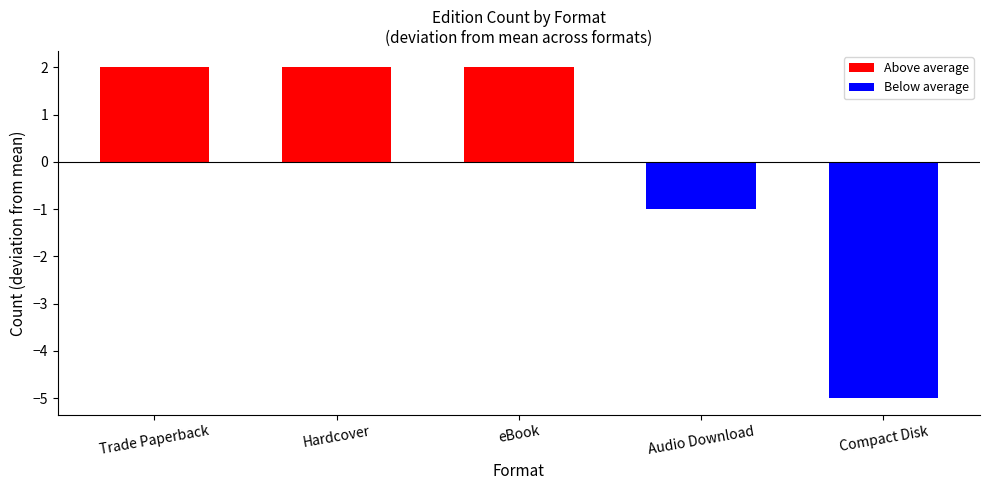

Does the chart contain any negative values?

Yes